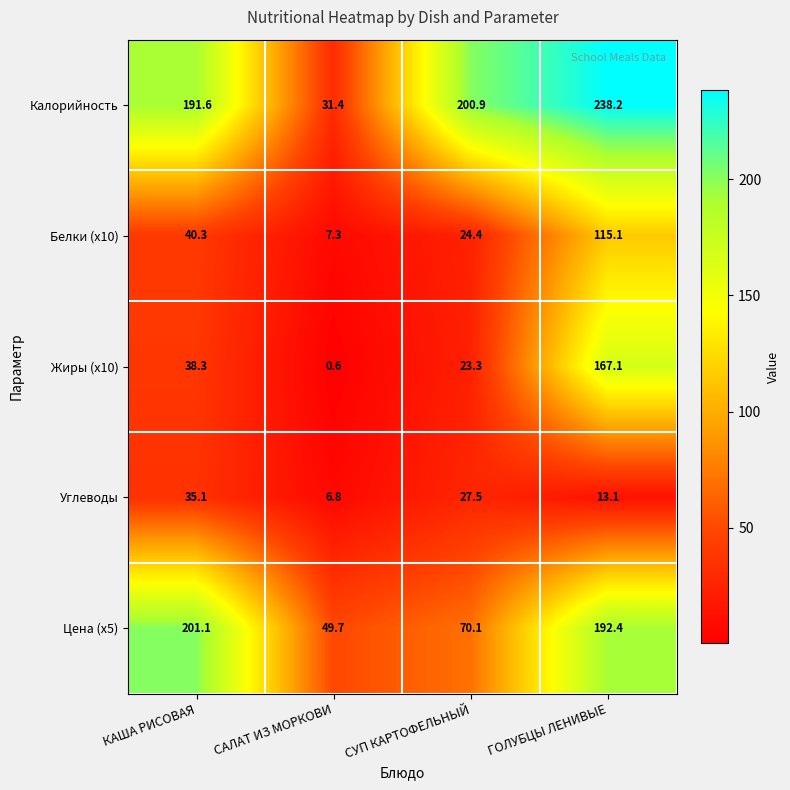

What is the average value of the Цена (x5) series?

128.3